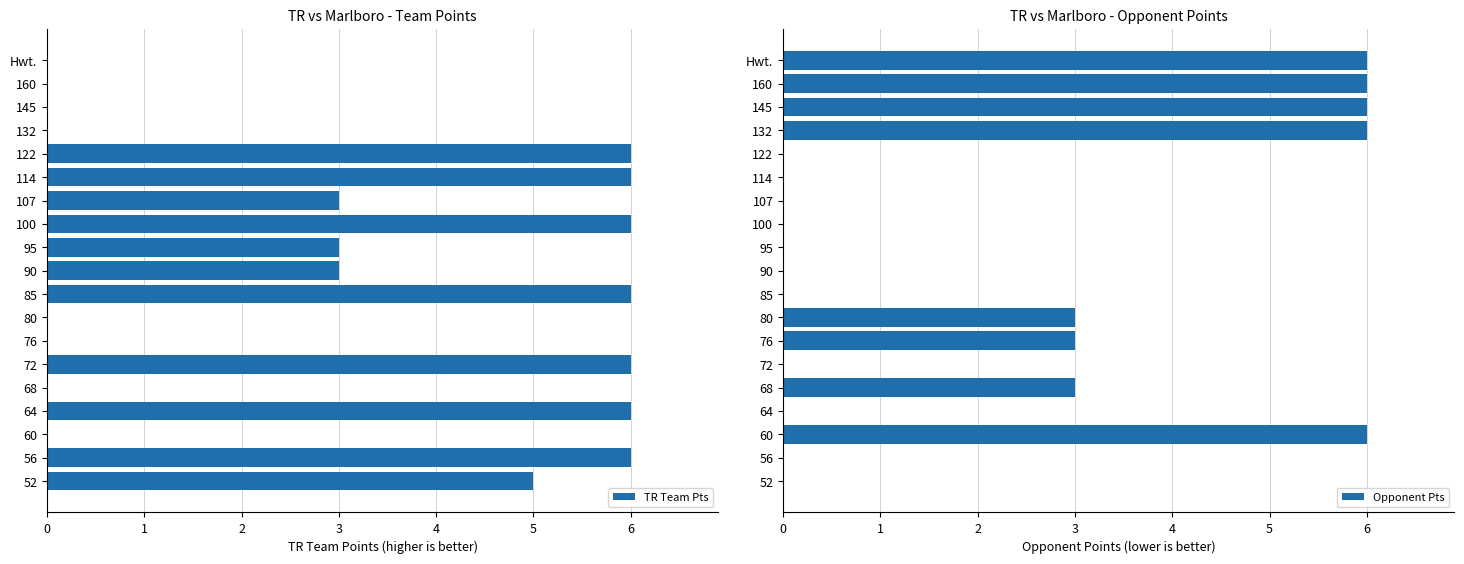

Reading right to left, transcribe all the data shown in this chart.

TR Team Pts: 0	0	0	0	6	6	3	6	3	3	6	0	0	6	0	6	0	6	5
Opponent Pts: 6	6	6	6	0	0	0	0	0	0	0	3	3	0	3	0	6	0	0